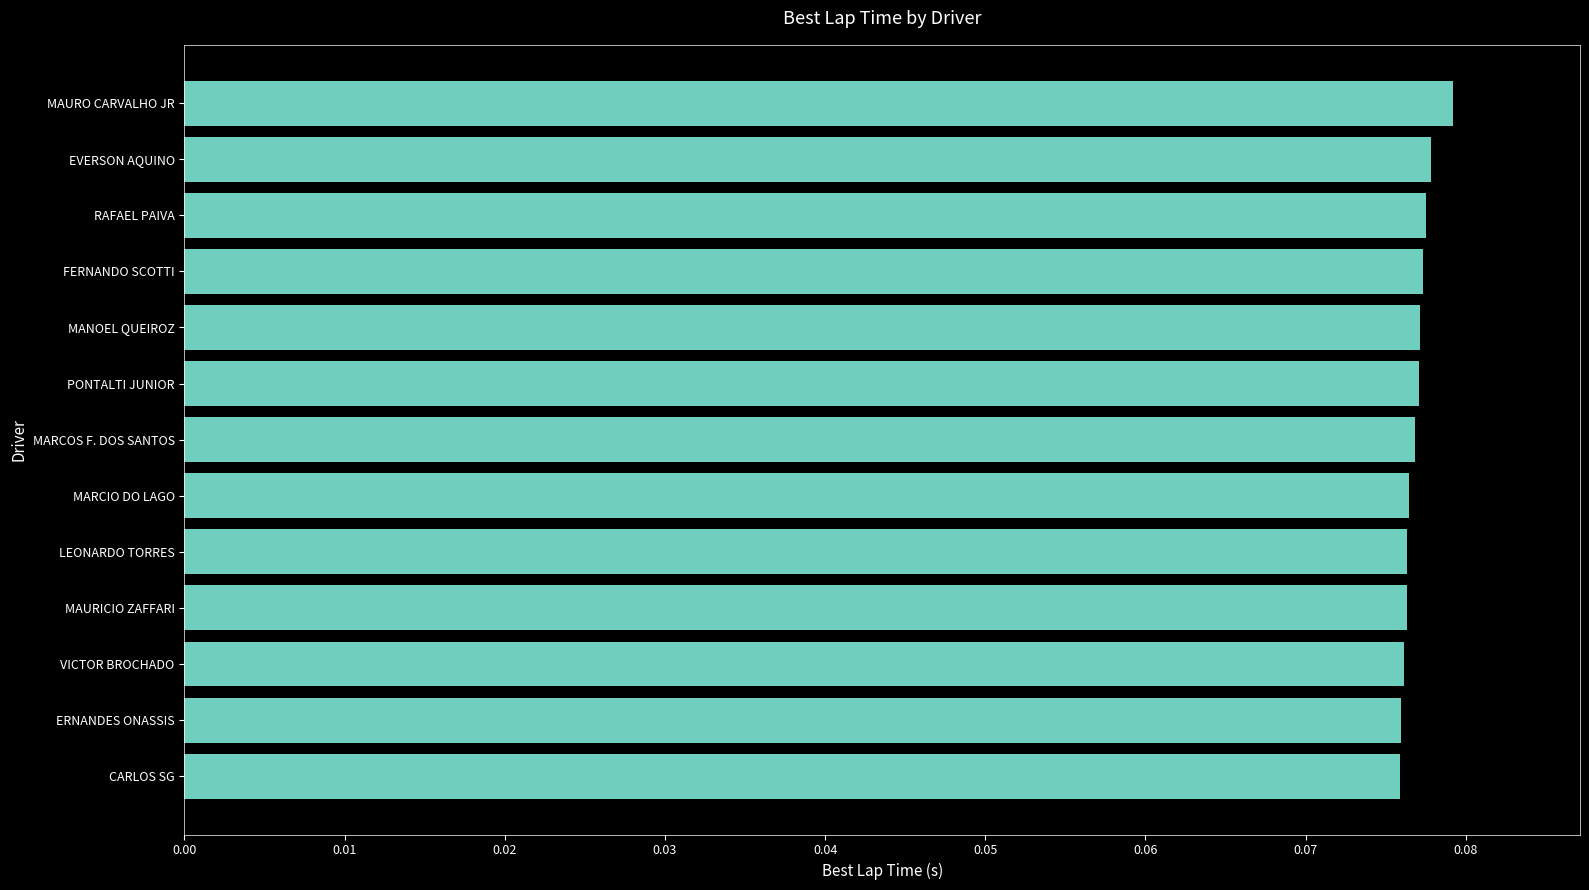

What is the label of the 1st bar from the bottom?

CARLOS SG